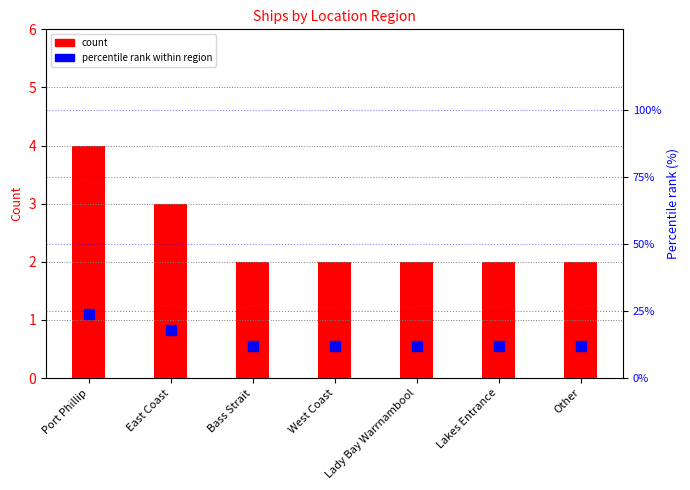

Rank the series at Lady Bay Warrnambool from lowest to highest value.

count, percentile rank within region